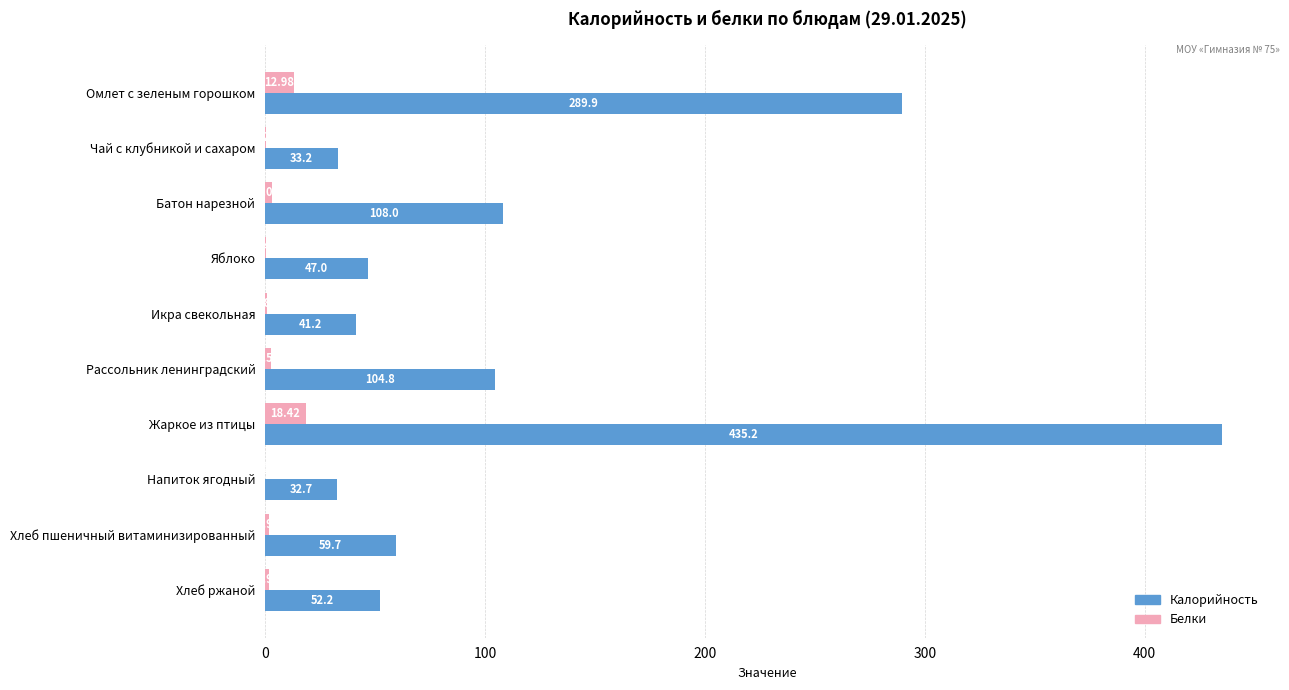

Between Хлеб пшеничный витаминизированный and Хлеб ржаной, which series saw the biggest shift?

Калорийность